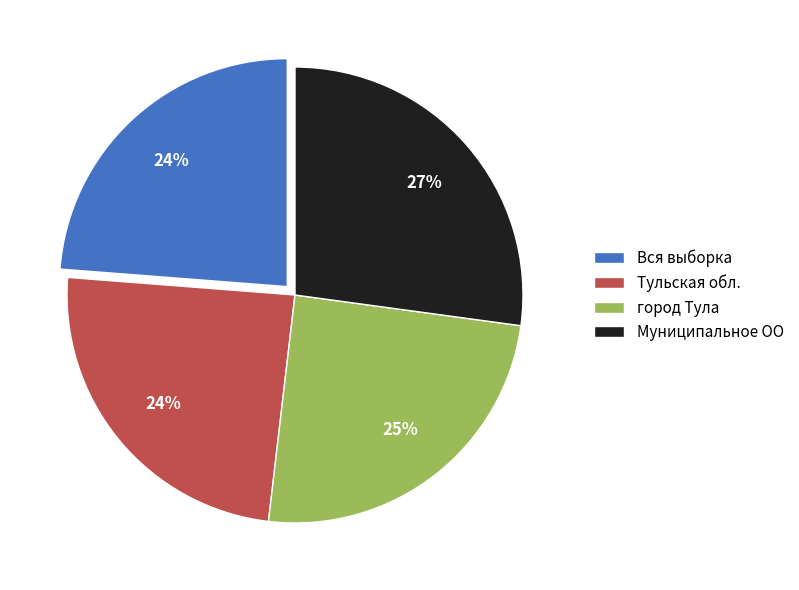

What is the ratio of the value at город Тула to the value at Вся выборка?

1.0